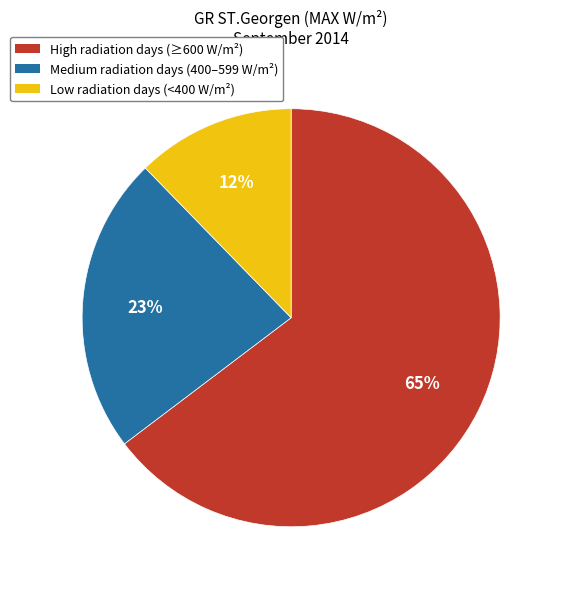

Is there any slice that represents more than half of the pie?

Yes